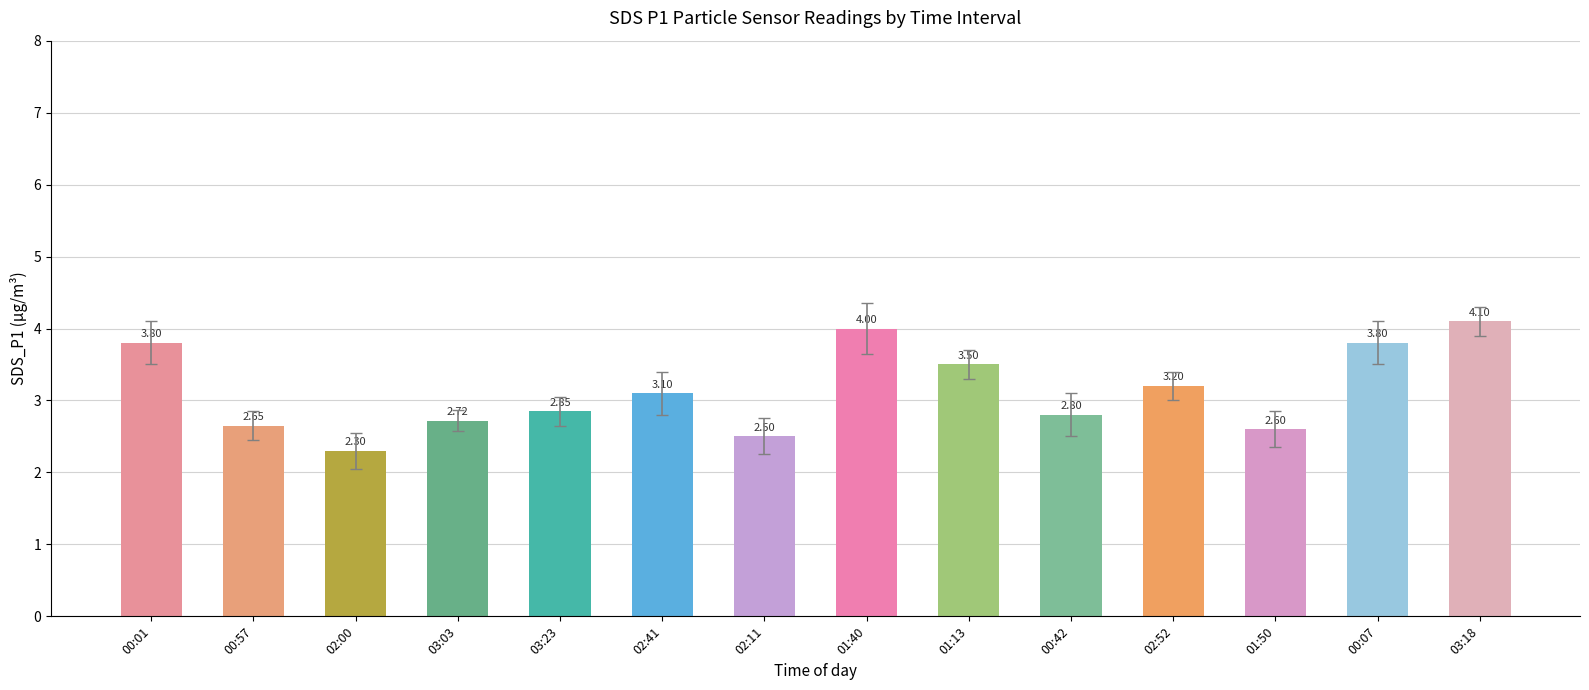

What is the label of the 7th bar from the right?

01:40